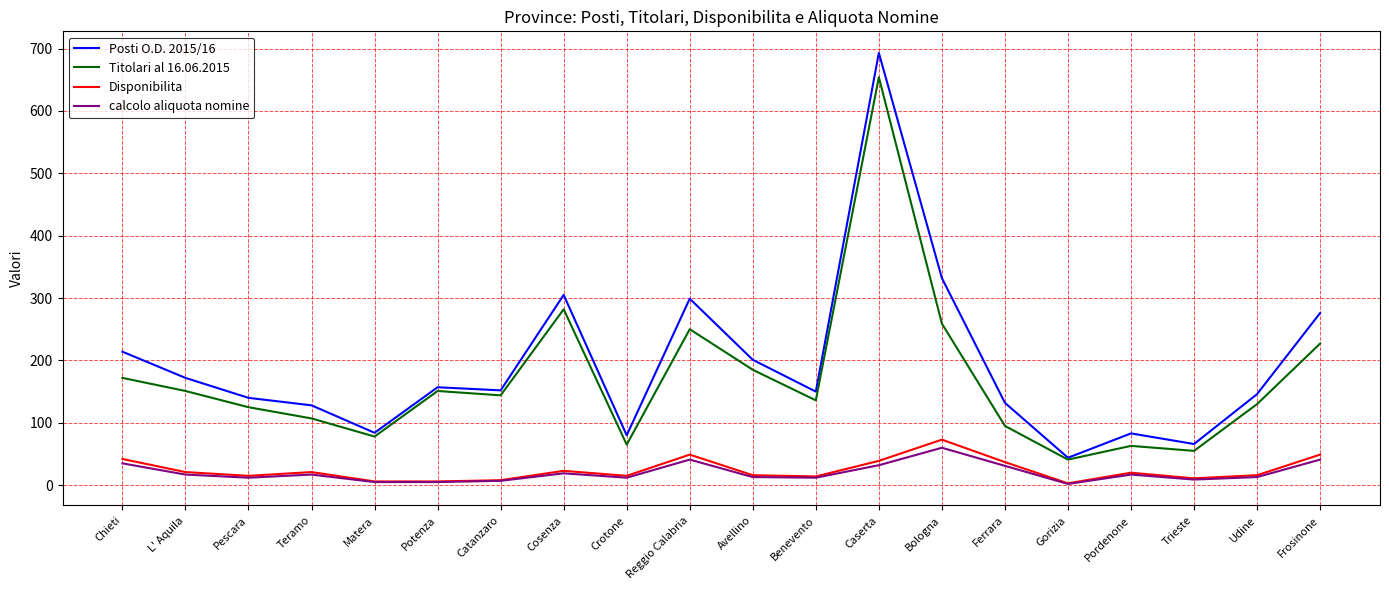

The Disponibilita series shows 39 at Caserta. True or false?

True